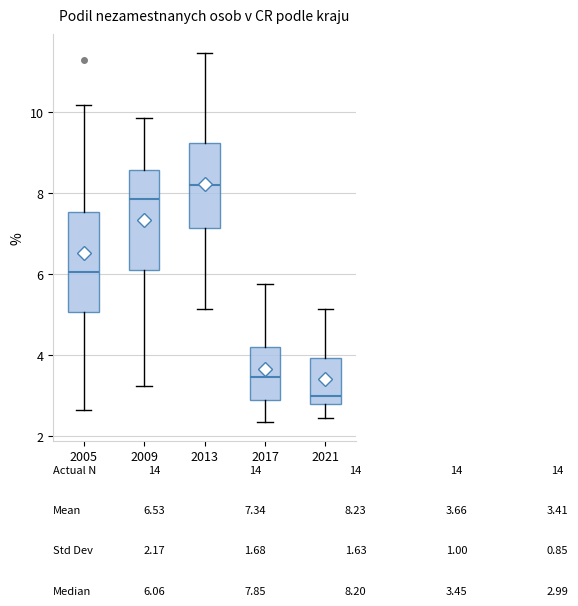

Which box's median line is the highest?

2013